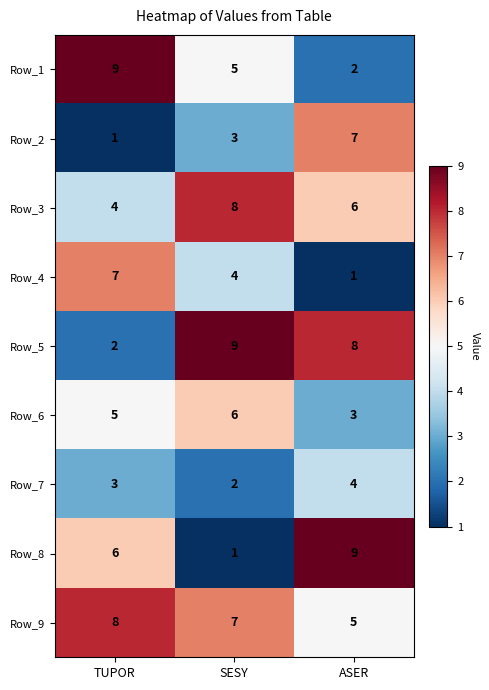

Reading left to right, transcribe all the data shown in this chart.

Row_1: 9	5	2
Row_2: 1	3	7
Row_3: 4	8	6
Row_4: 7	4	1
Row_5: 2	9	8
Row_6: 5	6	3
Row_7: 3	2	4
Row_8: 6	1	9
Row_9: 8	7	5